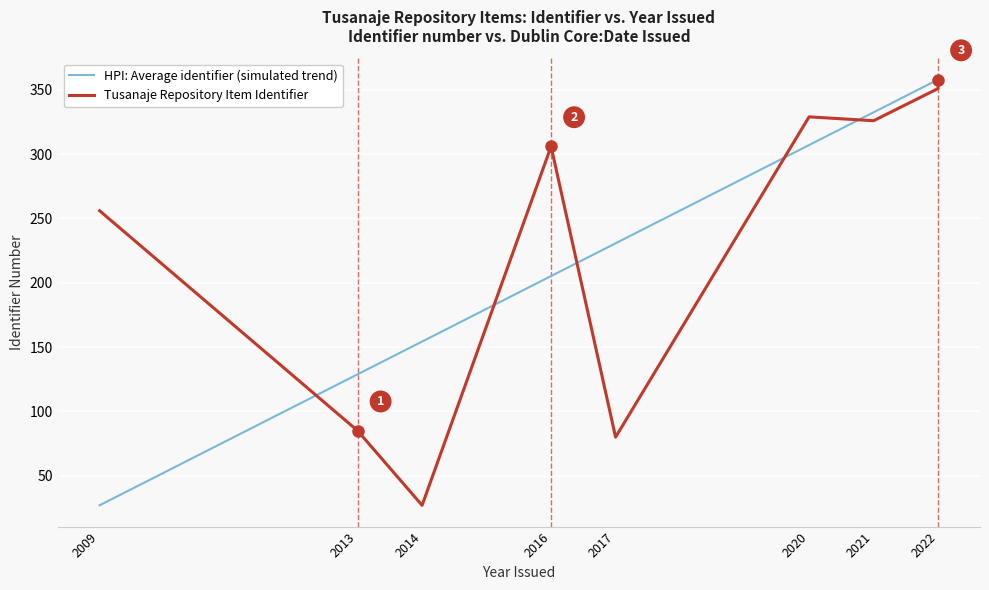

How many intersections are there between HPI: Average identifier (simulated trend) and Tusanaje Repository Item Identifier?

5